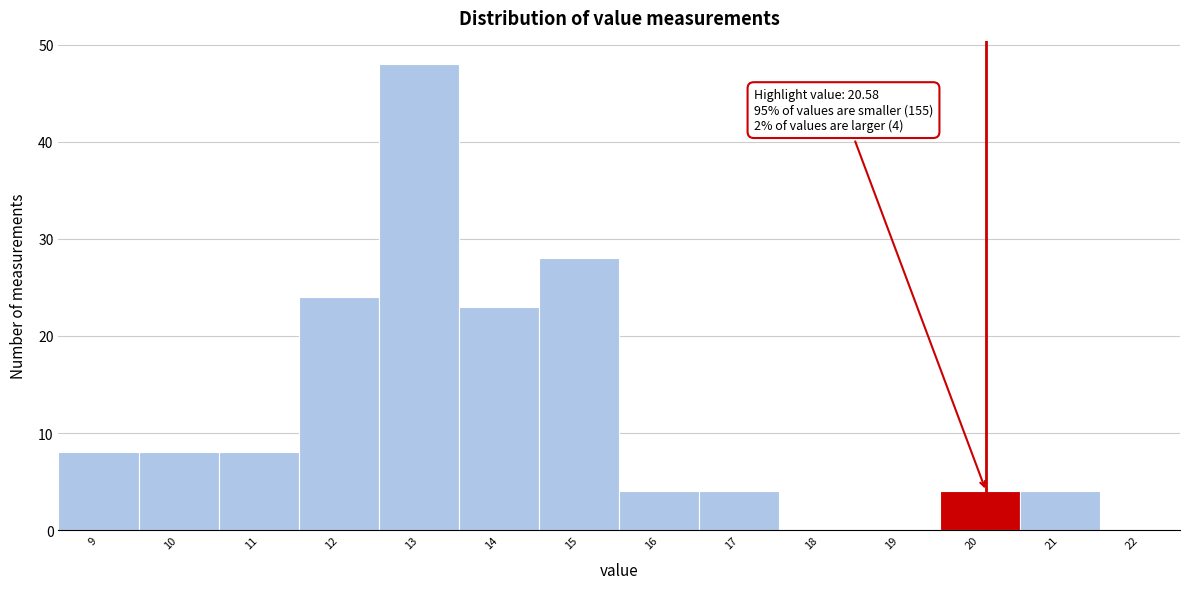

Reading right to left, what are all the values shown in this chart?

22=0	21=4	20=4	19=0	18=0	17=4	16=4	15=28	14=23	13=48	12=24	11=8	10=8	9=8